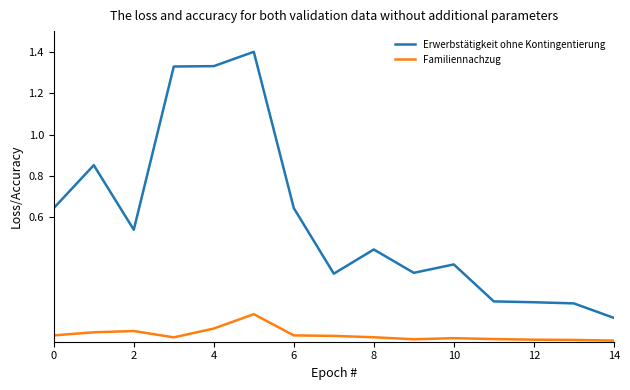

True or false: Familiennachzug and Erwerbstätigkeit ohne Kontingentierung cross at least once.

False